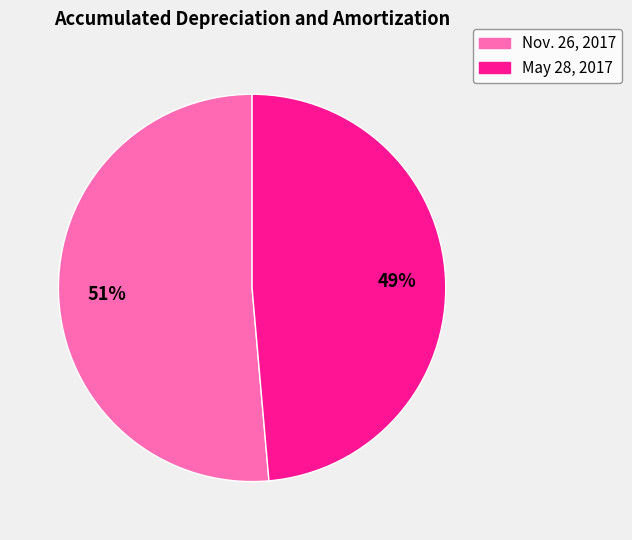

Is Nov. 26, 2017 the majority of the pie?

Yes